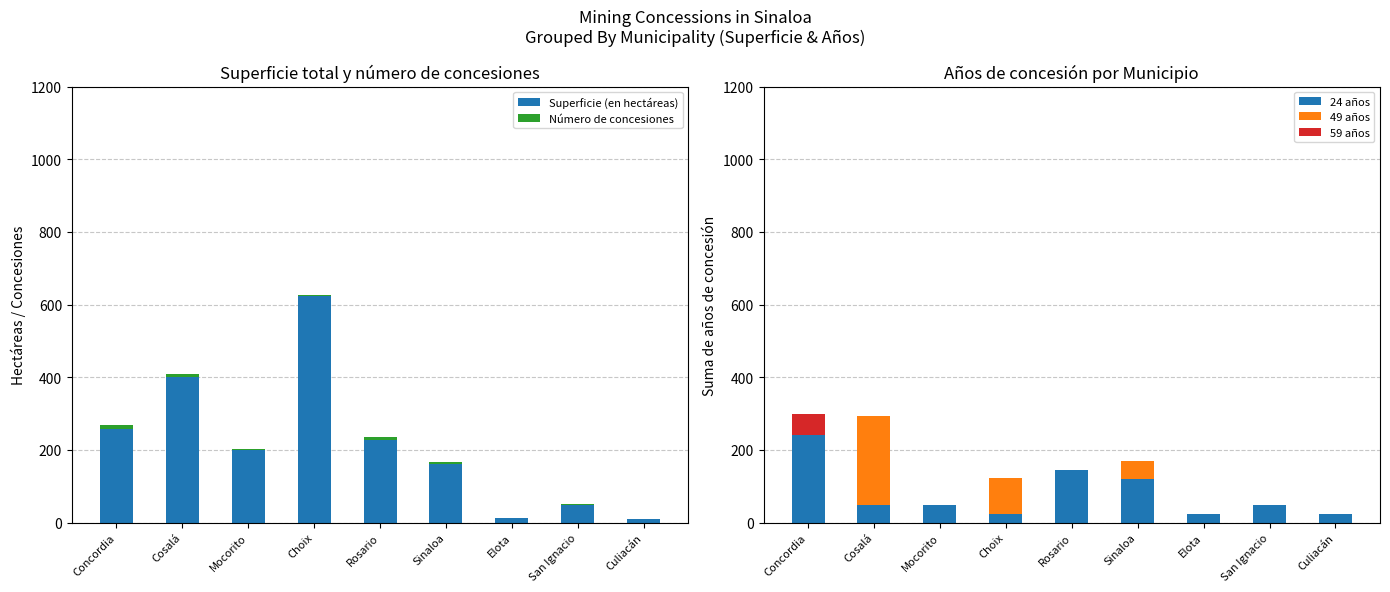

Rank the categories by Superficie (en hectáreas) value from lowest to highest.

Culiacán, Elota, San Ignacio, Sinaloa, Mocorito, Rosario, Concordia, Cosalá, Choix